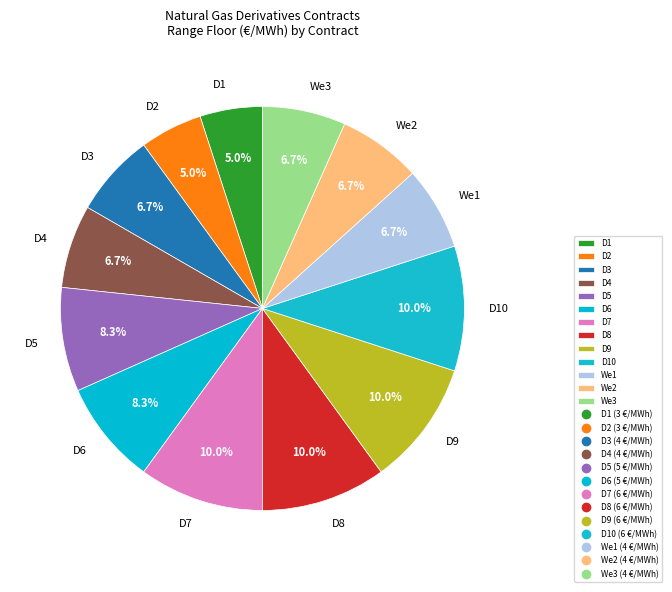

To the nearest percent, what percentage of the pie is D4?

7%